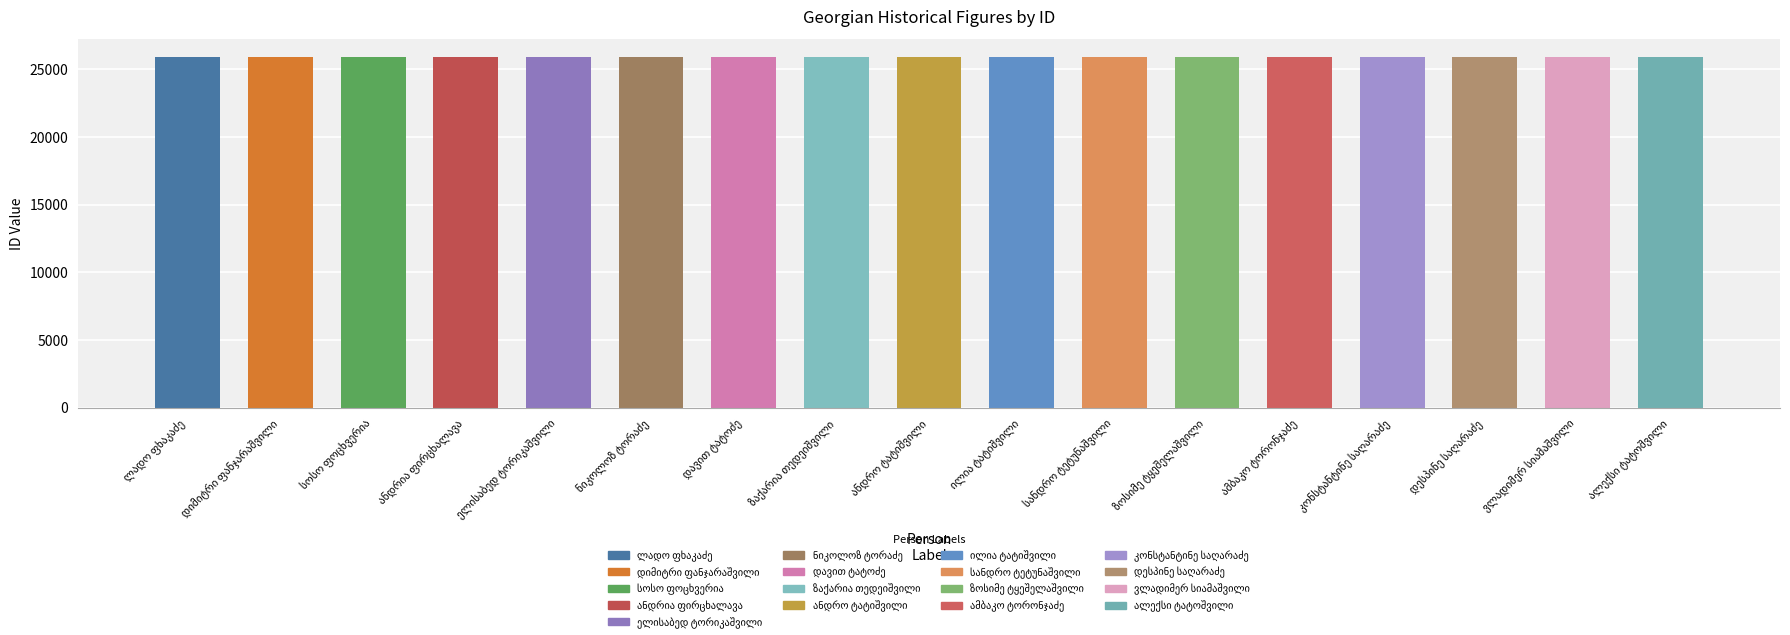

List the labels in order of value, smallest first.

ლადო ფხაკაძე, დიმიტრი ფანჯარაშვილი, სოსო ფოცხვერია, ანდრია ფირცხალავა, ელისაბედ ტორიკაშვილი, ნიკოლოზ ტორაძე, დავით ტატოძე, ალექსი ტატოშვილი, ზაქარია თედეიშვილი, ანდრო ტატიშვილი, ილია ტატიშვილი, სანდრო ტეტუნაშვილი, ზოსიმე ტყეშელაშვილი, ამბაკო ტორონჯაძე, კონსტანტინე საღარაძე, დესპინე საღარაძე, ვლადიმერ სიამაშვილი